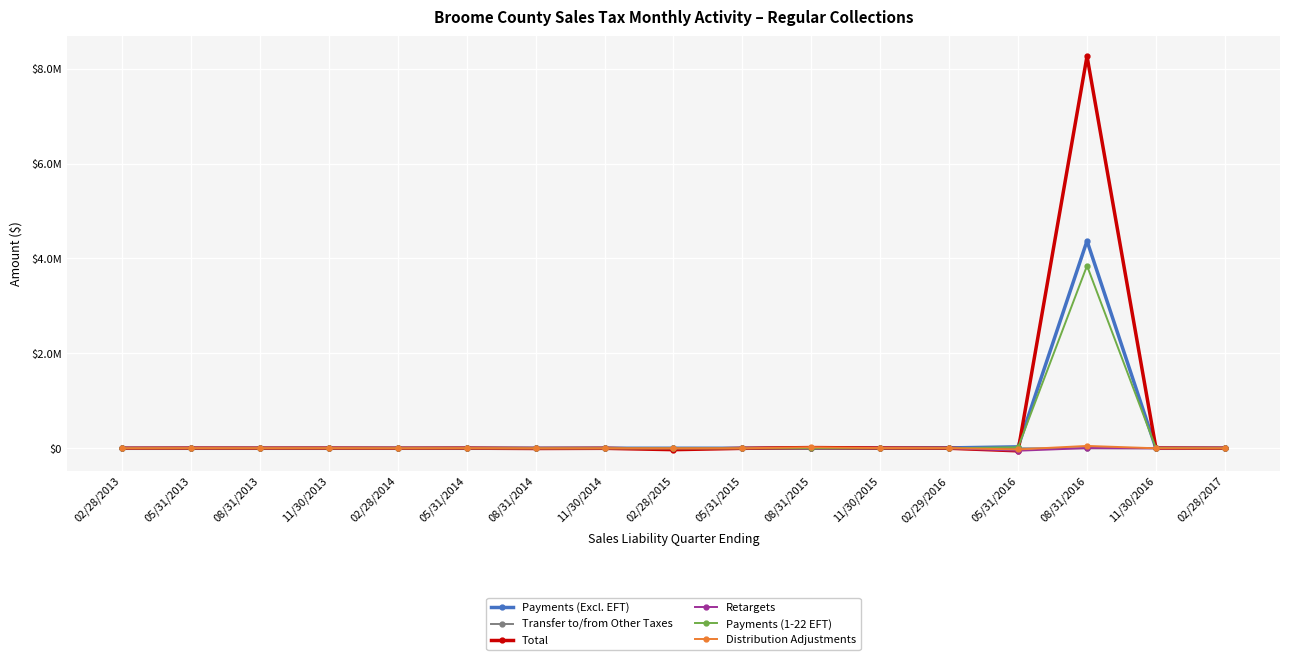

Reading right to left, what are all the values shown in this chart?

Payments (Excl. EFT): 977.6	0.0	4370180.4	30644.9	7818.0	1611.4	2263.8	286.3	492.0	174.6	150.9	46.3	86.8	39.1	16.7	7.6	8.9
Transfer to/from Other Taxes: 0.0	0.0	1.8	0.3	0.2	0.0	0.0	0.0	0.0	0.0	0.0	4.5	0.0	0.0	0.0	0.0	0.0
Total: 849.1	4470.7	8262229.0	-53614.6	841.2	5113.2	15174.8	-1254.3	-29149.0	-295.3	-4052.5	2666.7	726.9	2596.6	2042.9	2732.6	685.0
Retargets: -46.7	-1802.0	4149.2	-51231.2	-122.9	223.0	-564.3	200.4	-69.0	11.4	9.6	7.5	-19.0	9.7	-14.9	24.0	8.2
Payments (1-22 EFT): 0.0	6268.5	3846492.6	21741.0	107.8	0.0	0.0	0.0	0.0	0.0	0.0	0.0	0.0	0.0	0.0	0.0	0.0
Distribution Adjustments: 37.4	0.0	49723.6	-24004.3	3830.5	3934.8	22177.0	-221.5	-642.7	-51.5	-200.5	2619.6	663.0	2559.1	2043.9	2706.0	691.1